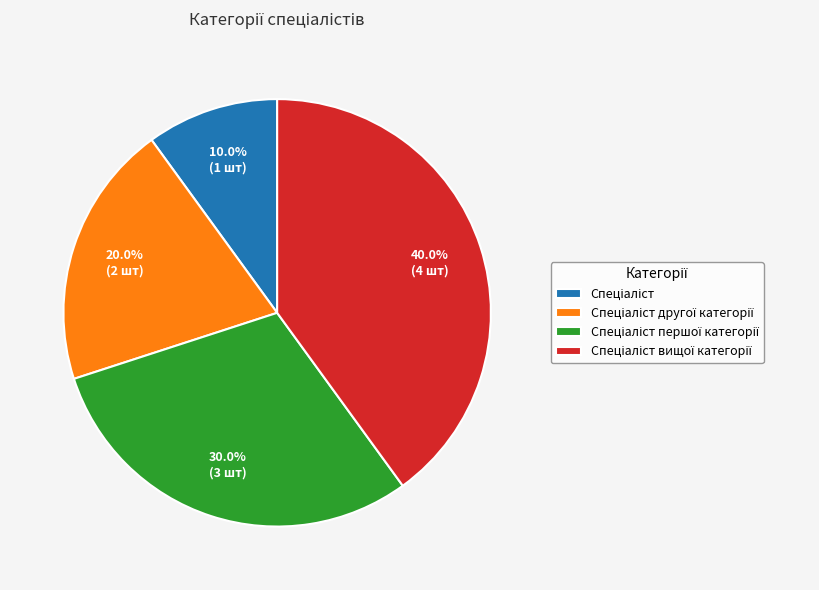

Is there any slice that represents more than half of the pie?

No